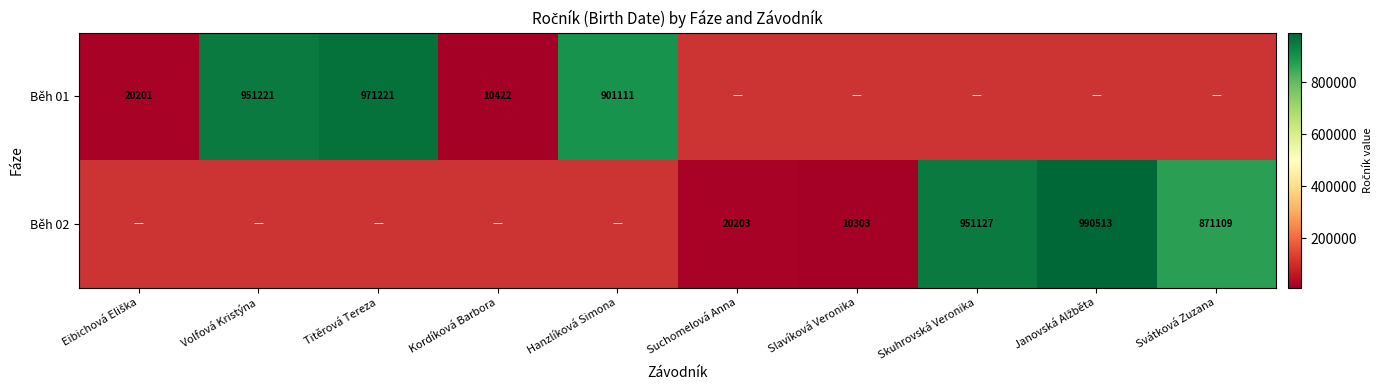

At which category does the chart reach its minimum across all series?

Slavíková Veronika